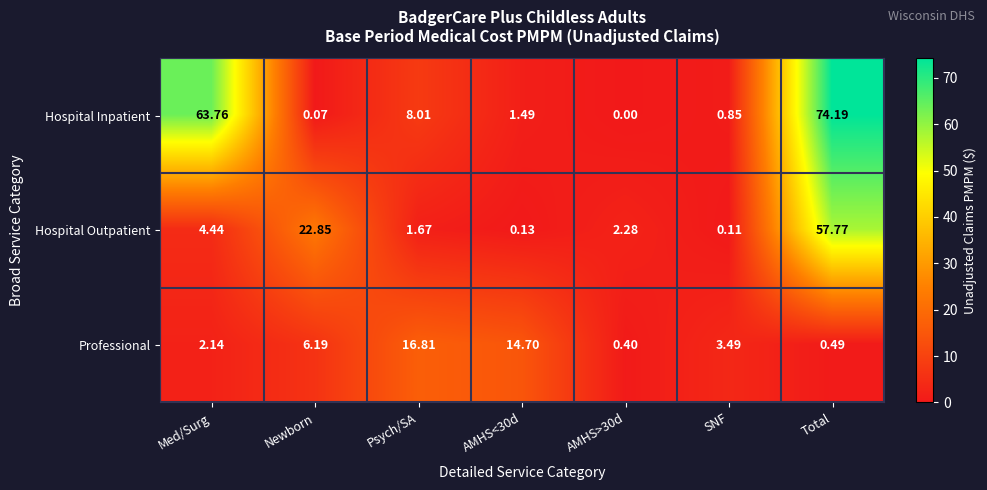

Is the value of Hospital Outpatient at Total greater than the value of Hospital Inpatient at Total?

No